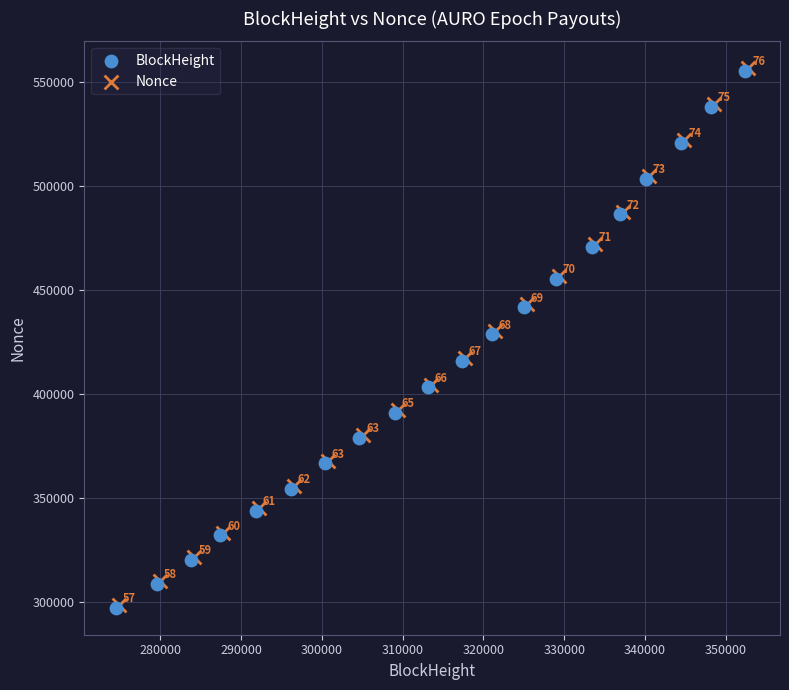

Which series contains the lowest Y value?

BlockHeight